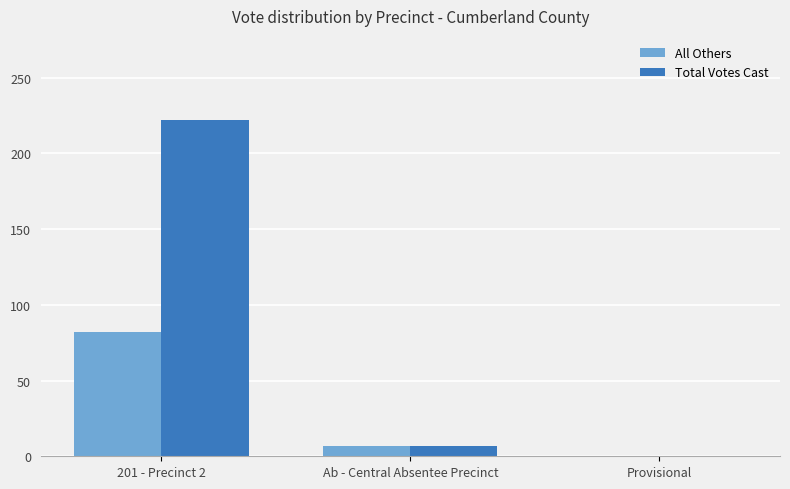

What is the sum of all All Others values?

89